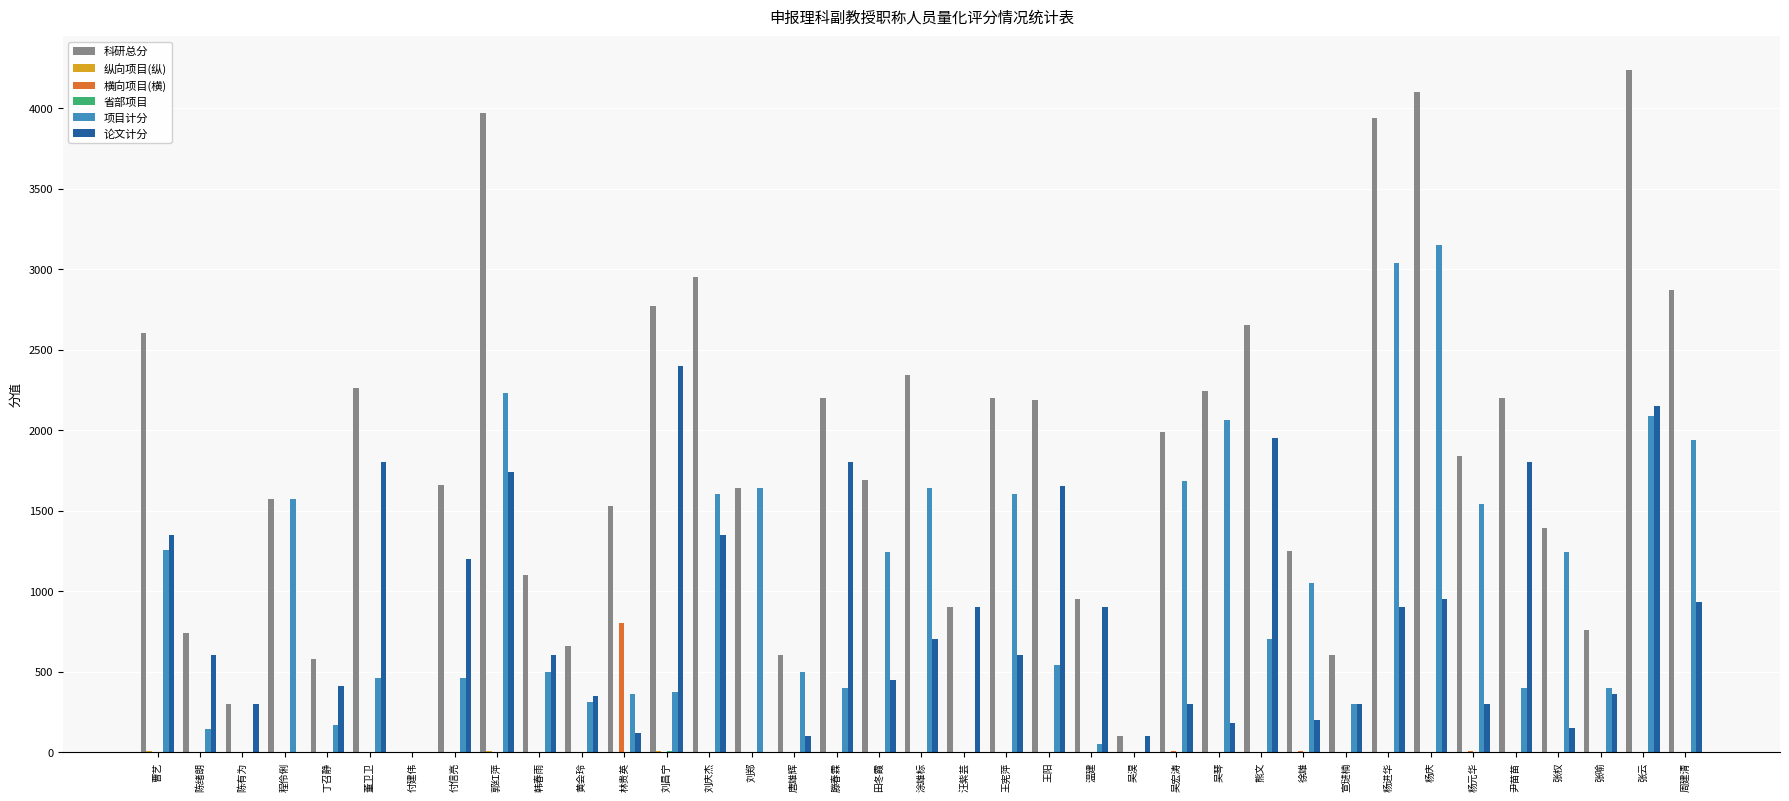

How many values in the 横向项目(横) series exceed 0?

8